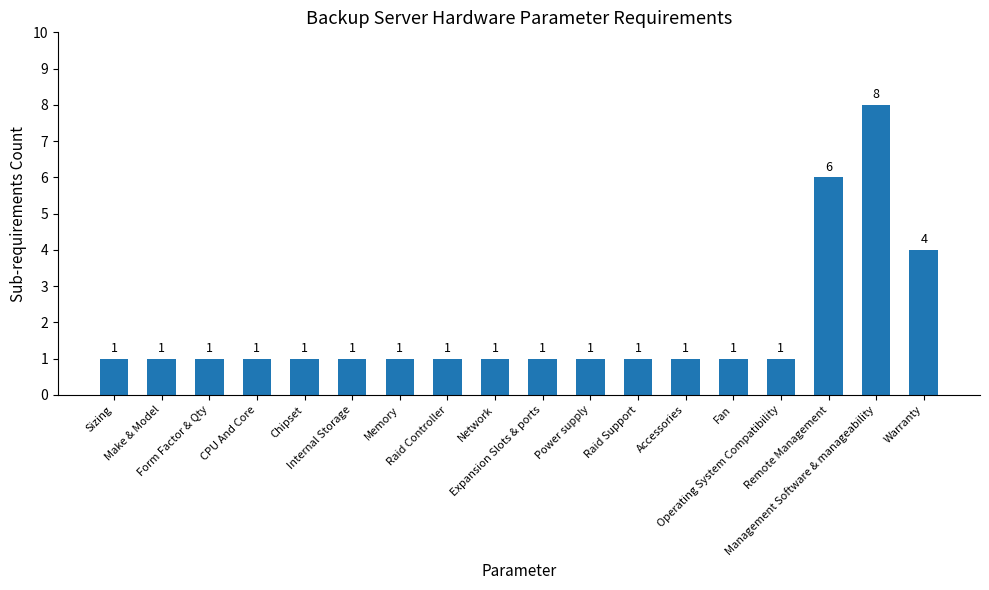

Are the bars grouped side by side (vs. stacked)?

No